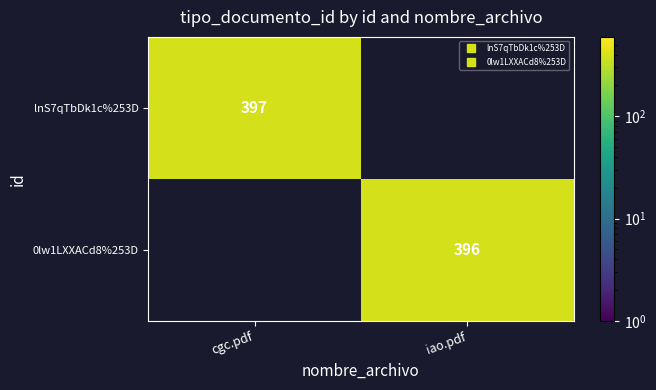

How many categories are shown in the chart?

2